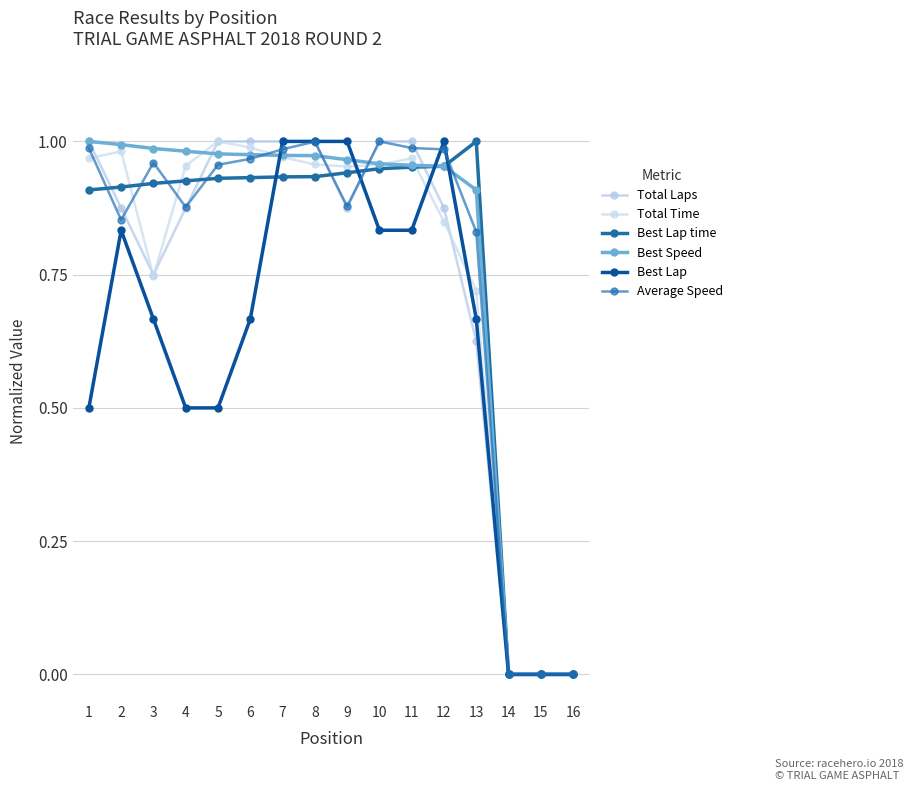

Reading left to right, extract all data points from this chart.

Total Laps: 1=1.0	2=0.9	3=0.8	4=0.9	5=1.0	6=1.0	7=1.0	8=1.0	9=0.9	10=1.0	11=1.0	12=0.9	13=0.6	14=0.0	15=0.0	16=0.0
Total Time: 1=1.0	2=1.0	3=0.7	4=1.0	5=1.0	6=1.0	7=1.0	8=1.0	9=1.0	10=1.0	11=1.0	12=0.8	13=0.7	14=0.0	15=0.0	16=0.0
Best Lap time: 1=0.9	2=0.9	3=0.9	4=0.9	5=0.9	6=0.9	7=0.9	8=0.9	9=0.9	10=0.9	11=1.0	12=1.0	13=1.0	14=0.0	15=0.0	16=0.0
Best Speed: 1=1.0	2=1.0	3=1.0	4=1.0	5=1.0	6=1.0	7=1.0	8=1.0	9=1.0	10=1.0	11=1.0	12=1.0	13=0.9	14=0.0	15=0.0	16=0.0
Best Lap: 1=0.5	2=0.8	3=0.7	4=0.5	5=0.5	6=0.7	7=1.0	8=1.0	9=1.0	10=0.8	11=0.8	12=1.0	13=0.7	14=0.0	15=0.0	16=0.0
Average Speed: 1=1.0	2=0.9	3=1.0	4=0.9	5=1.0	6=1.0	7=1.0	8=1.0	9=0.9	10=1.0	11=1.0	12=1.0	13=0.8	14=0.0	15=0.0	16=0.0